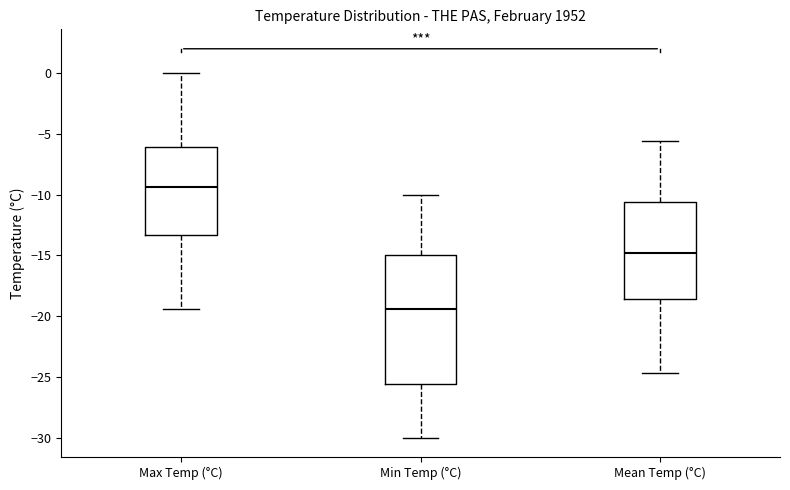

Which box's median line is the lowest?

Min Temp (°C)